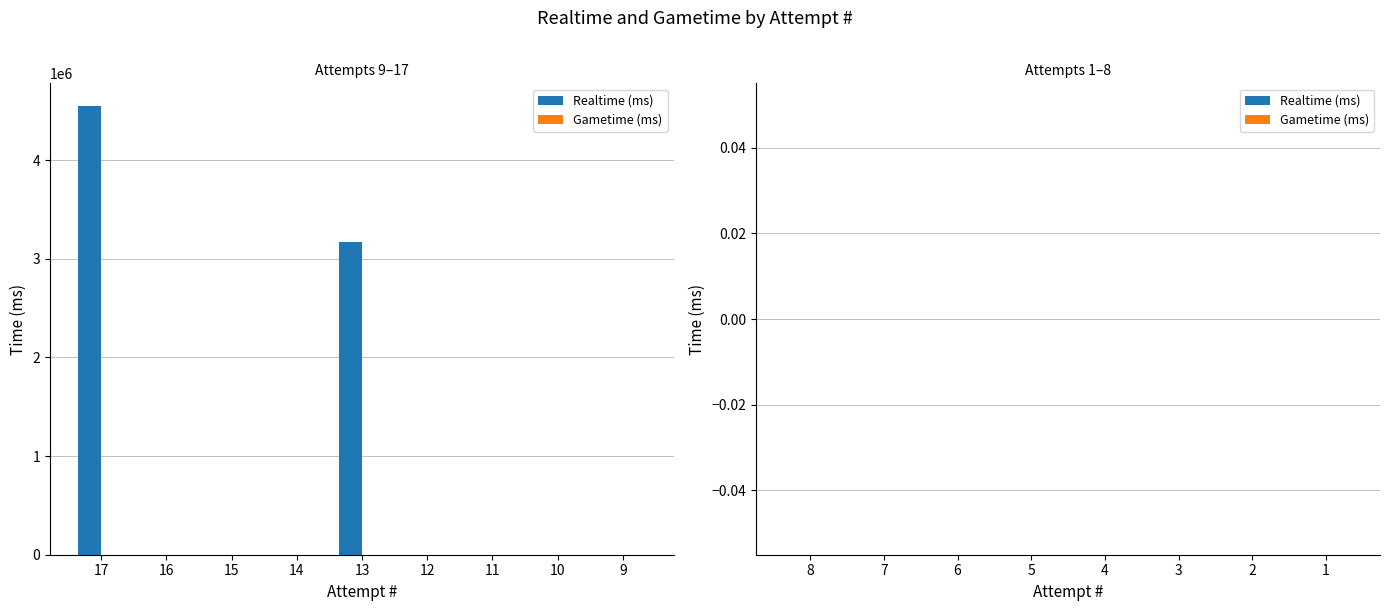

What is the sum of all values?

7720622